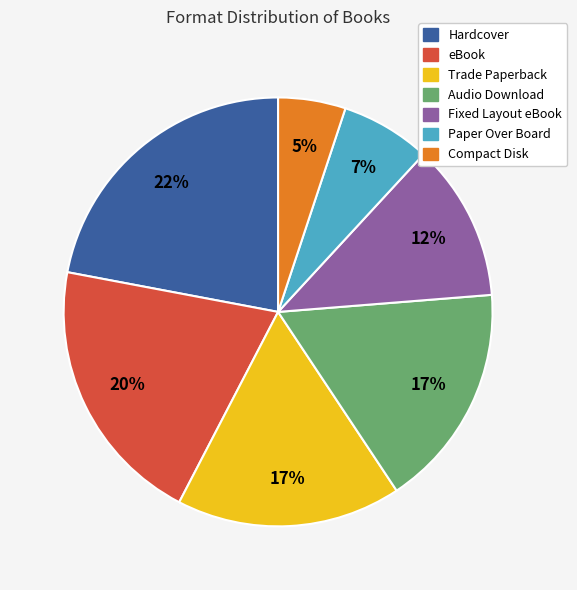

How many slices are in this pie chart?

7